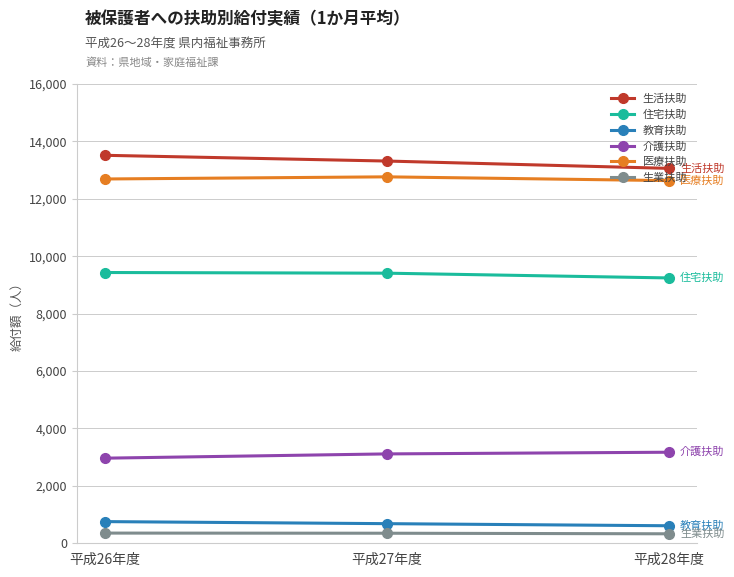

What position from the left is 平成26年度?

1